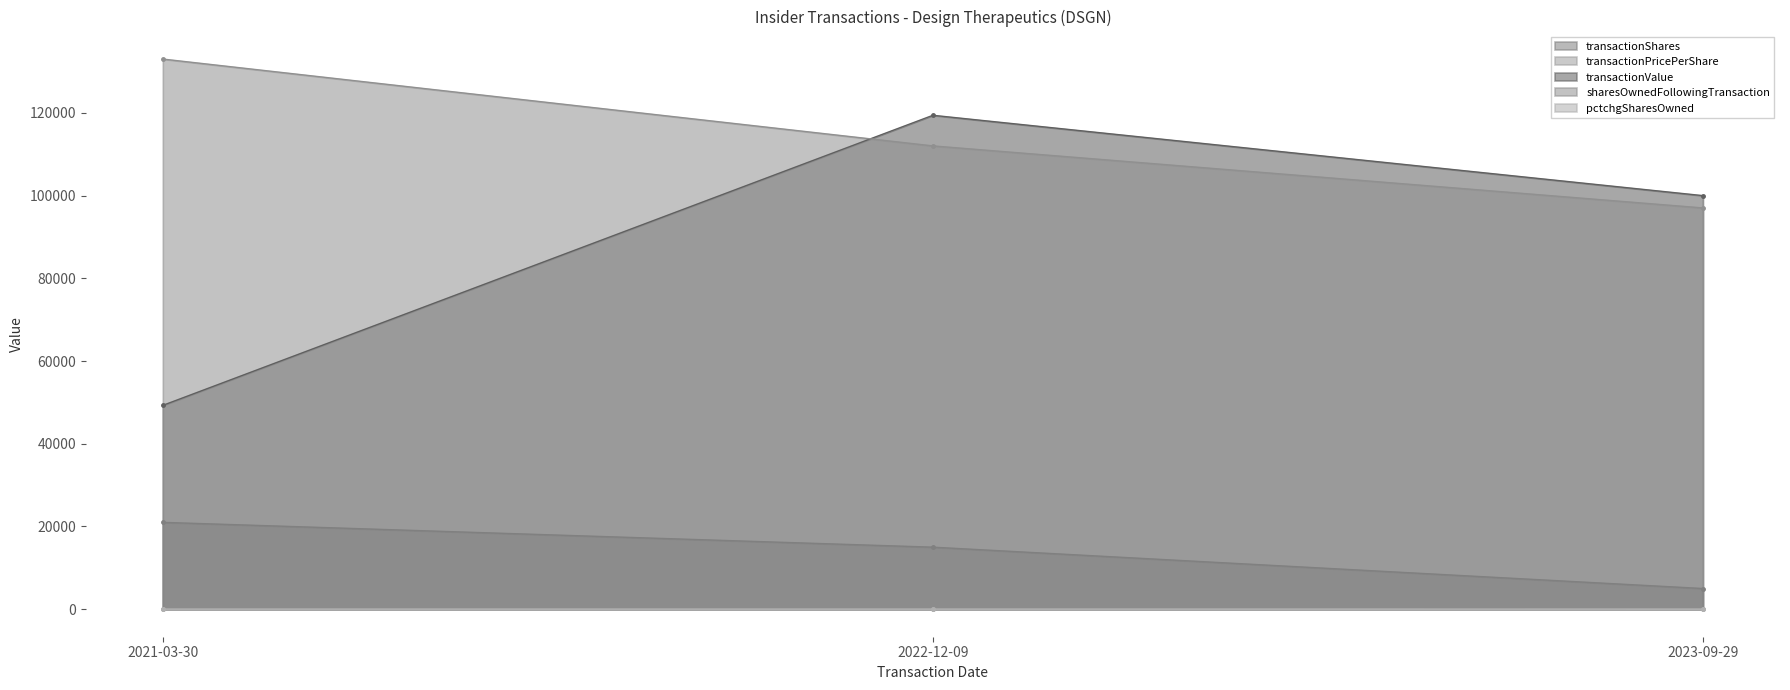

Is it true that transactionShares equals 21000.0 at 2021-03-30?

True